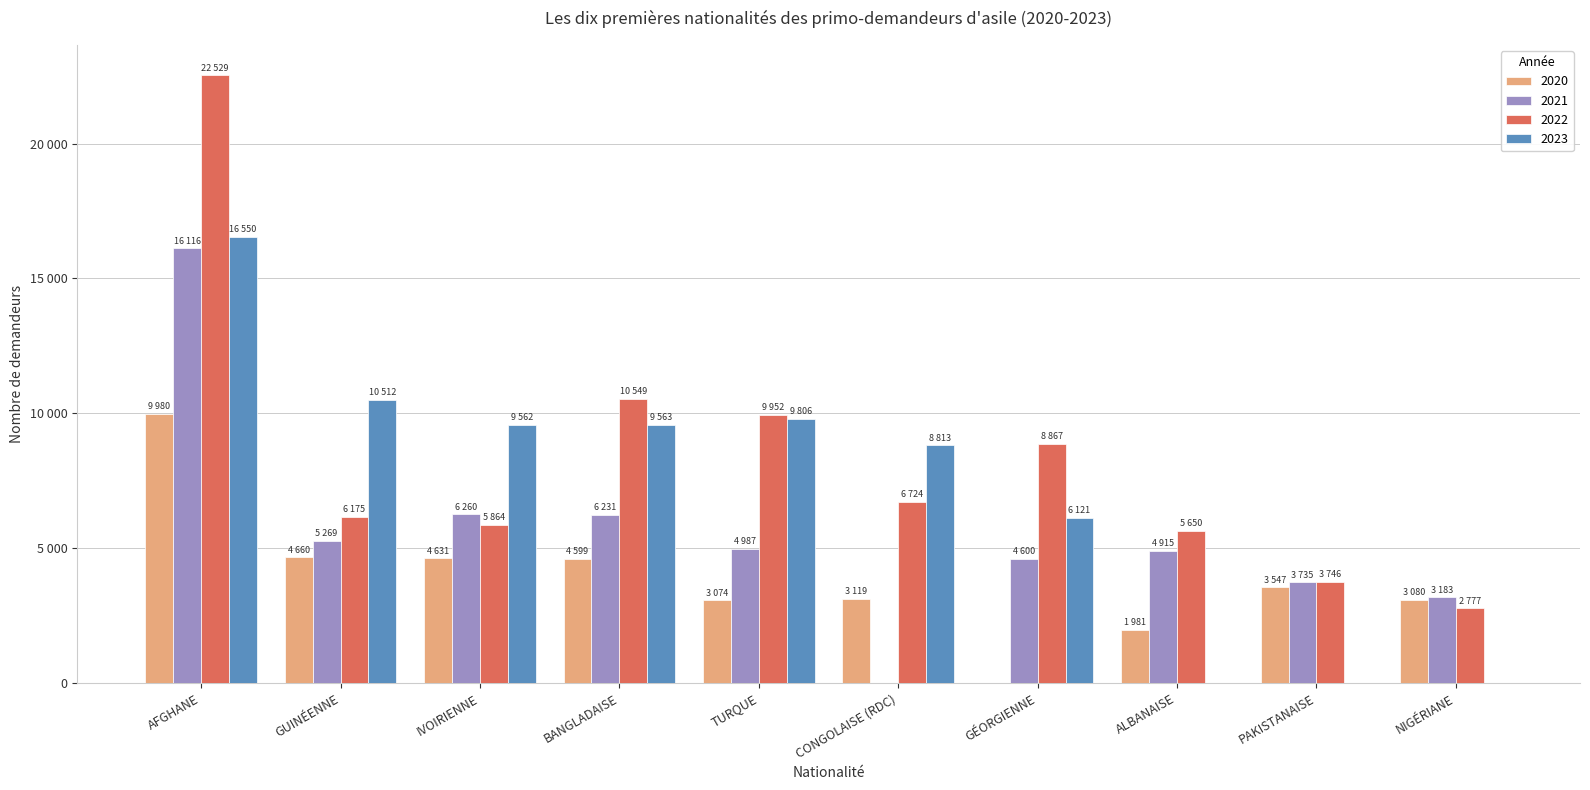

What are all the series names shown in the legend?

2020, 2021, 2022, 2023